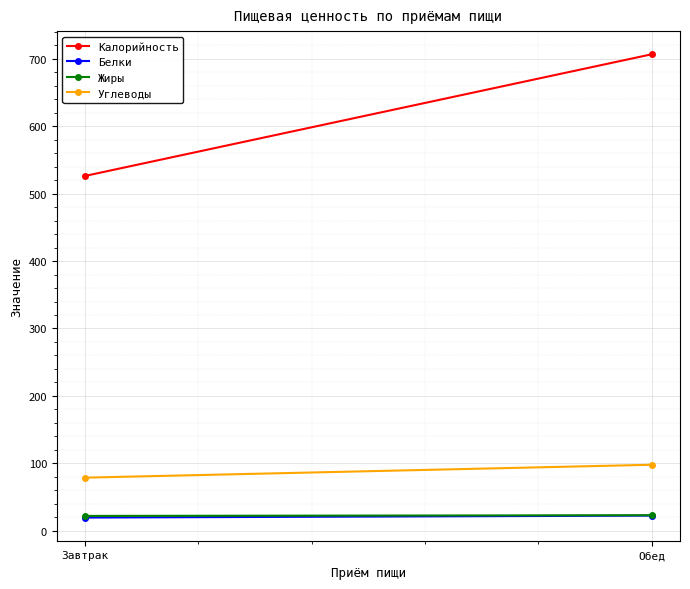

Where is Углеводы nearest to the value 88?

Завтрак